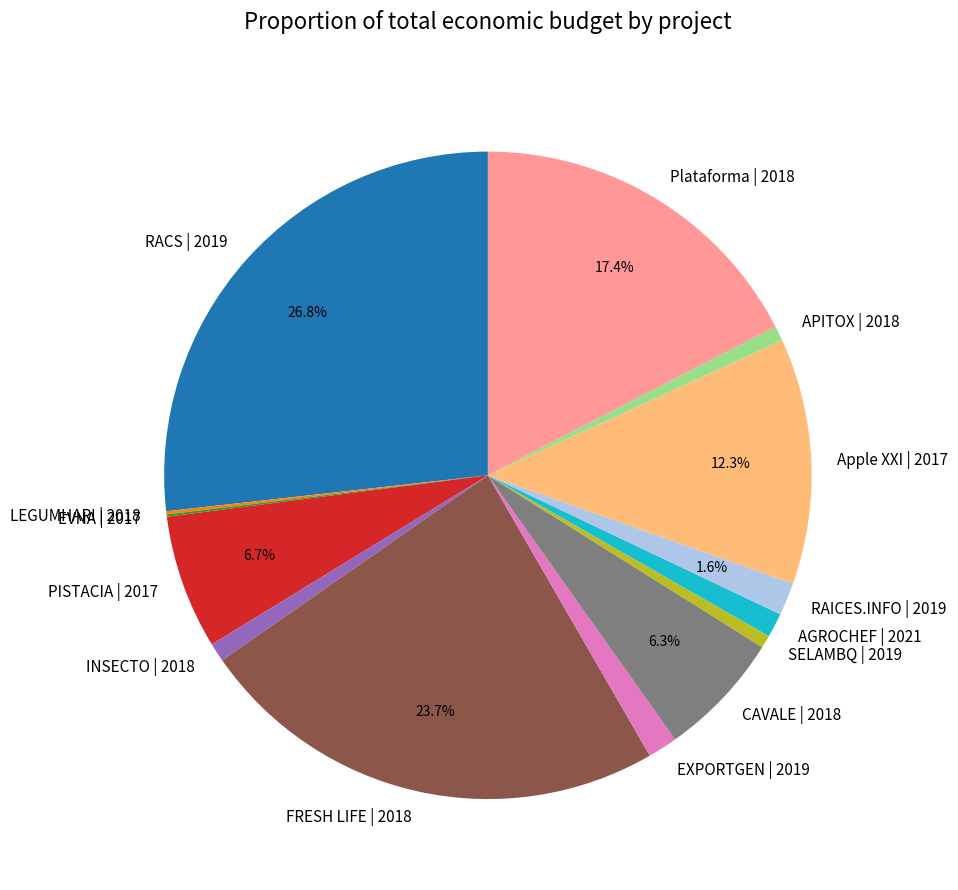

What percentage is the RACS | 2019 slice, to the nearest percent?

27%